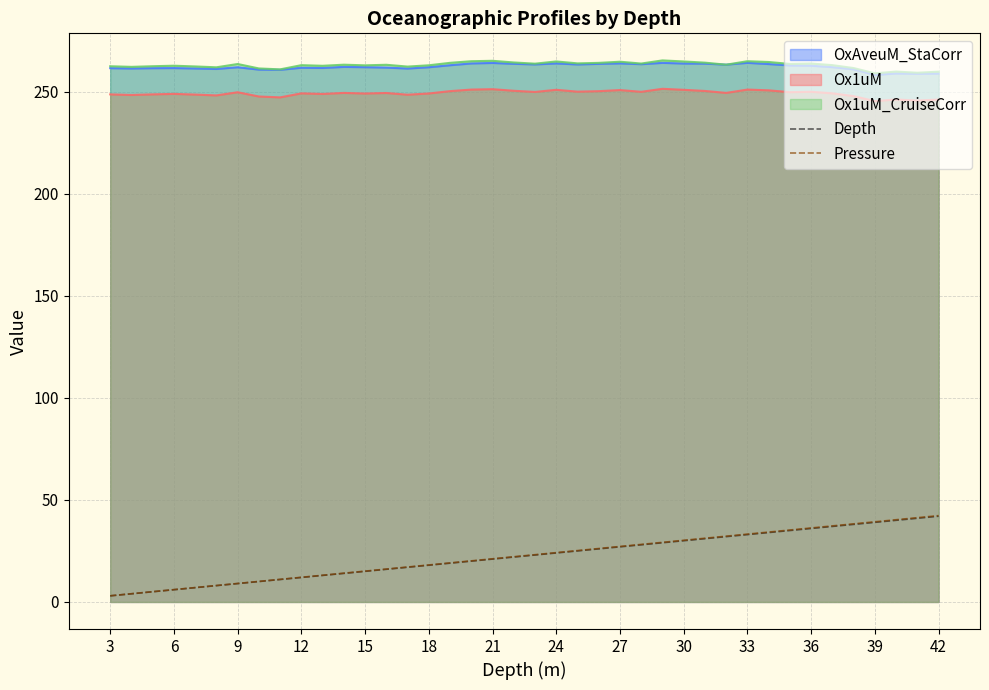

Which series changed the most between 18 and 27?

Pressure